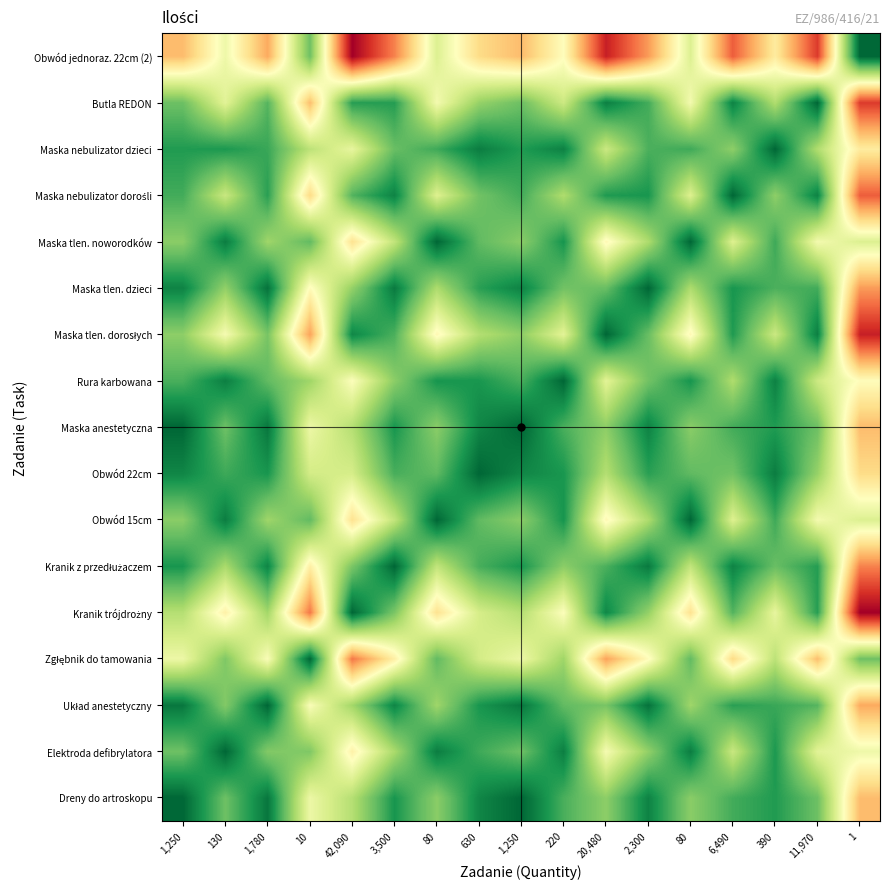

At which category does the chart reach its peak across all series?

1